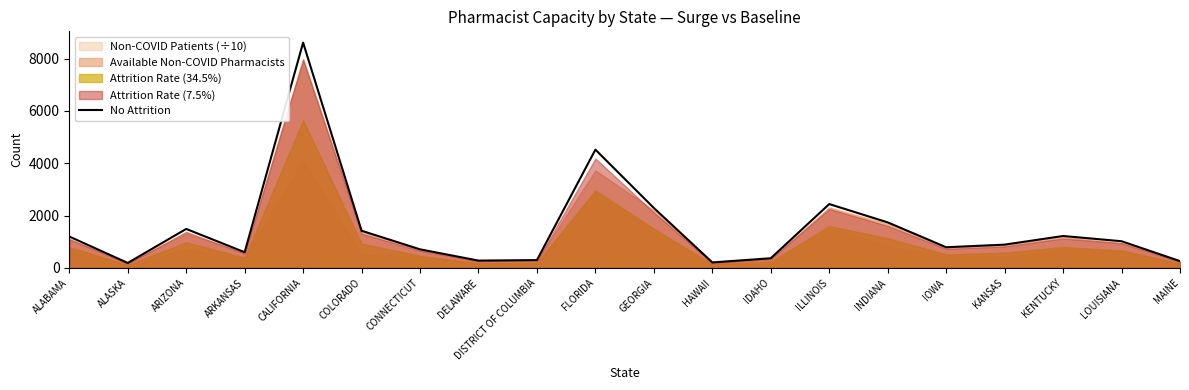

Where is the first local minimum?

ALASKA